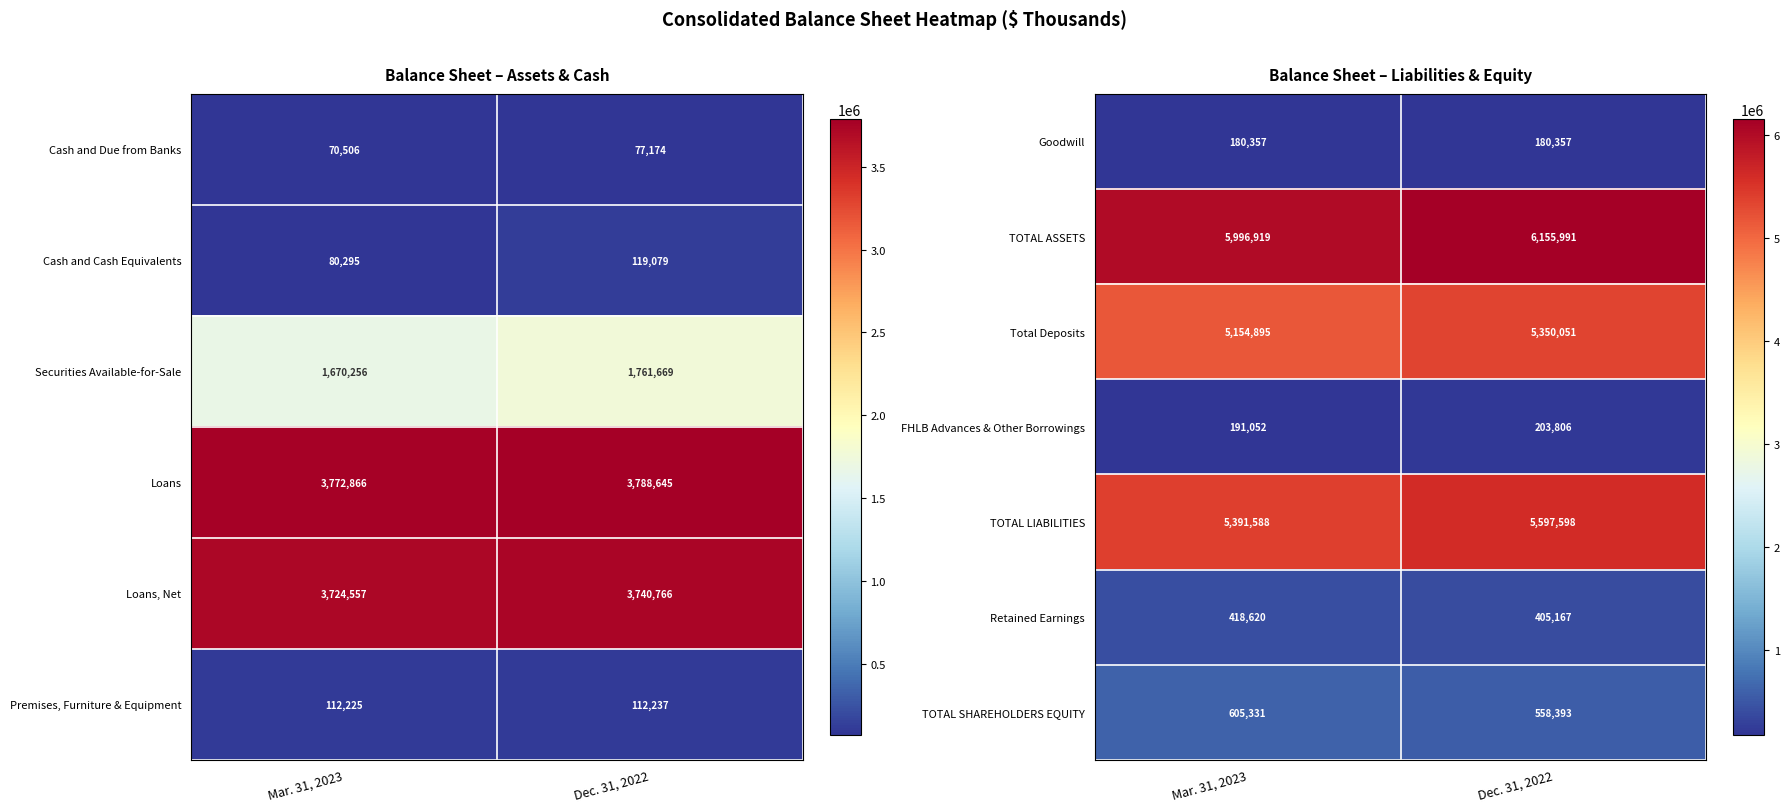

True or false: Total Deposits has a value of 3508675 at Mar. 31, 2023.

False